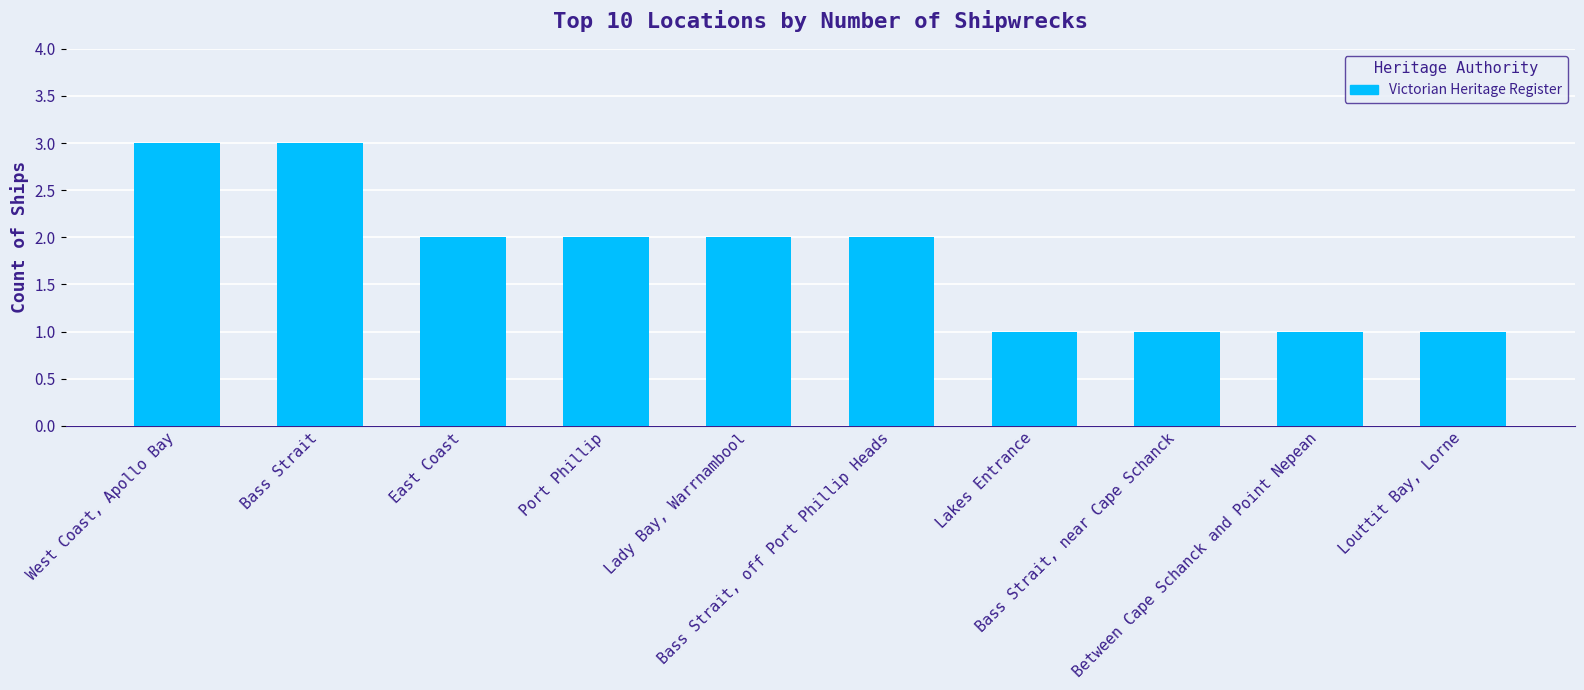

What is the maximum value shown in the chart?

3